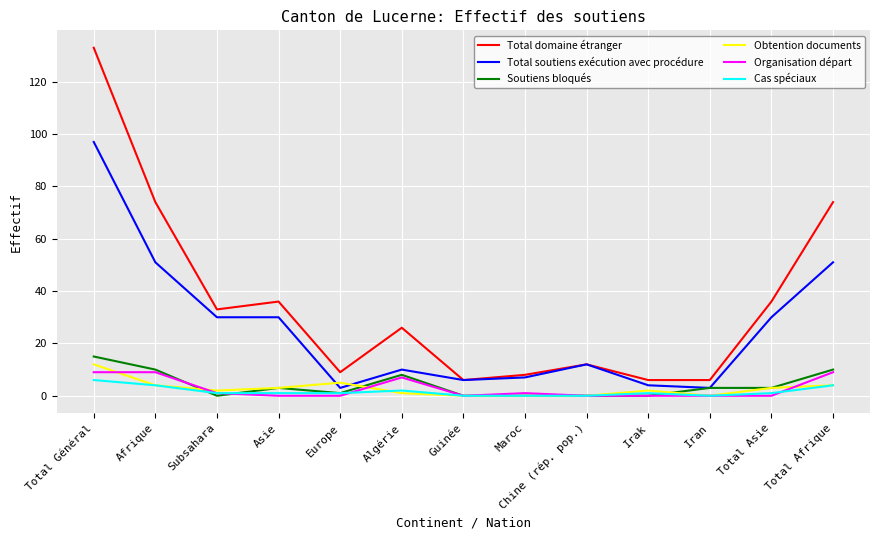

Which series changed the most between Chine (rép. pop.) and Iran?

Total soutiens exécution avec procédure